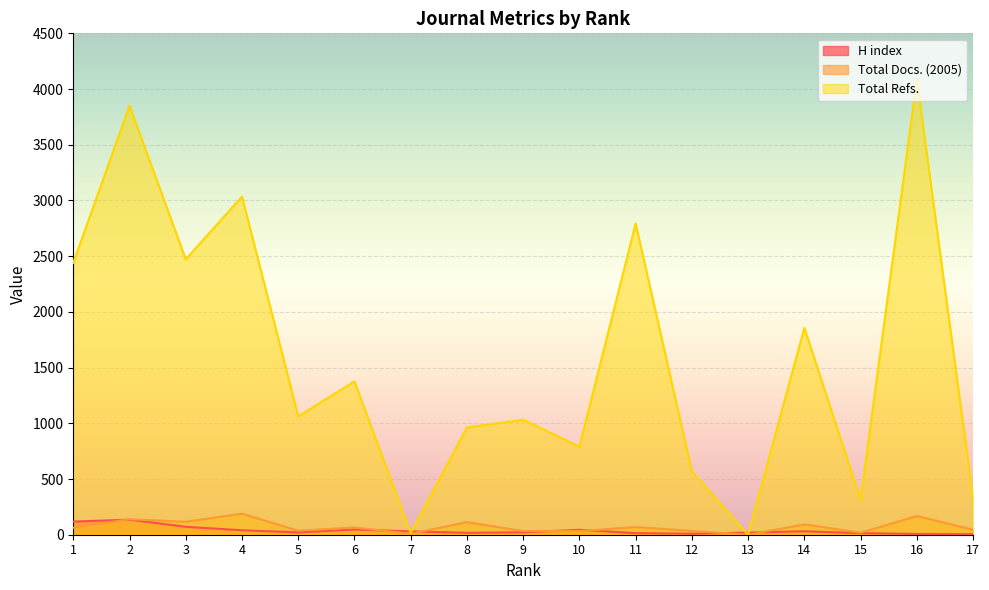

Where is Total Docs. (2005) nearest to the value 94?

14